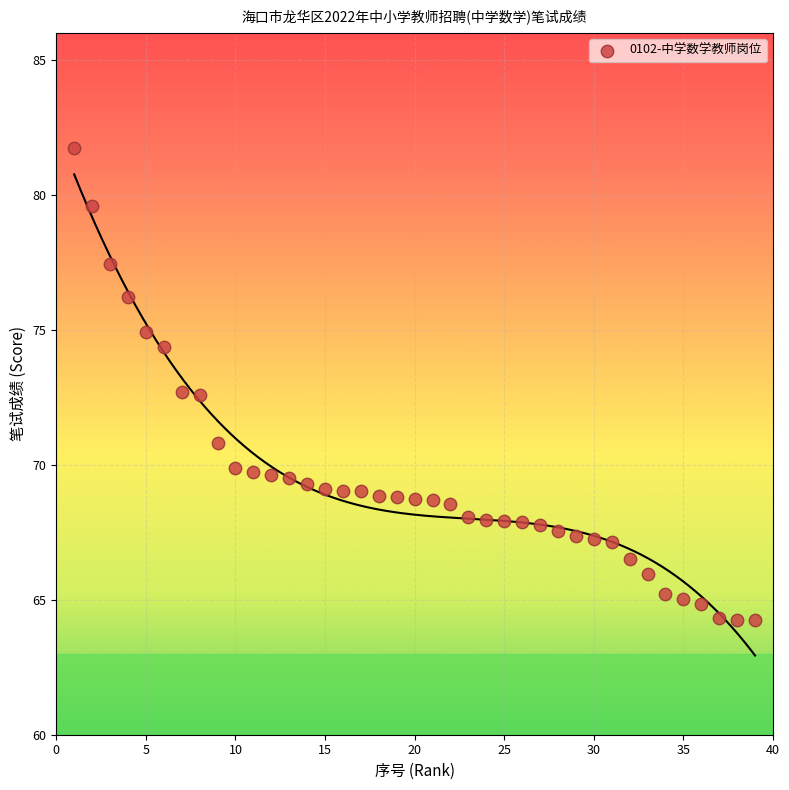

What is the range of Y values (max minus min)?

17.5